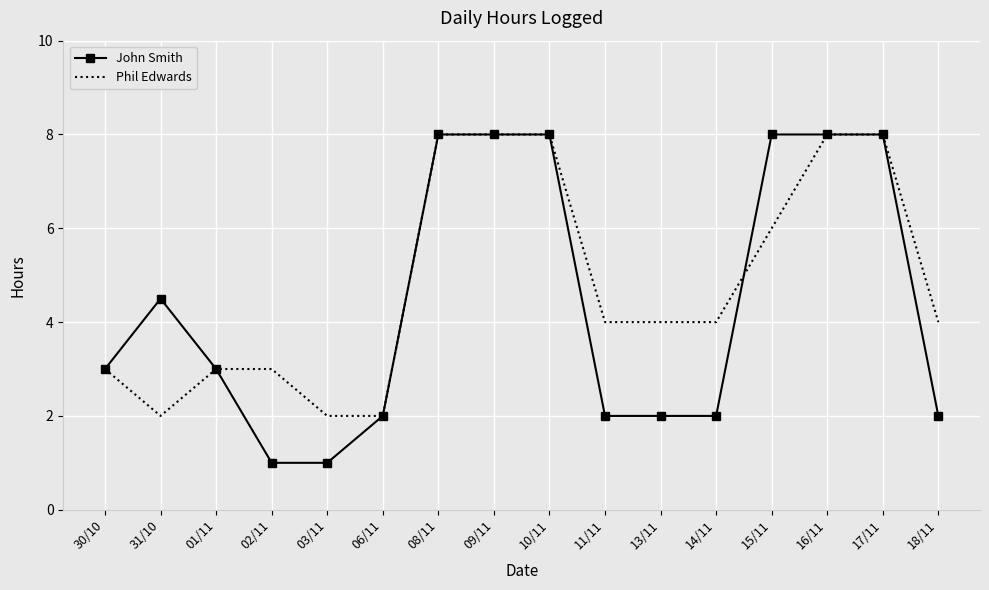

At 11/11, list the series in order from largest to smallest.

Phil Edwards, John Smith